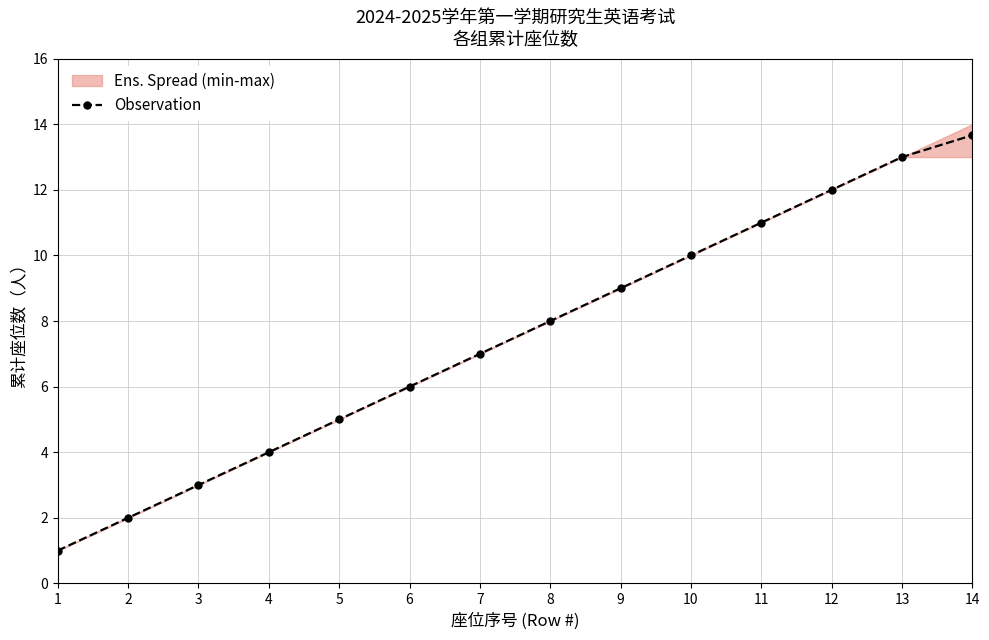

What is the value of the 8th point from the left?

8.0